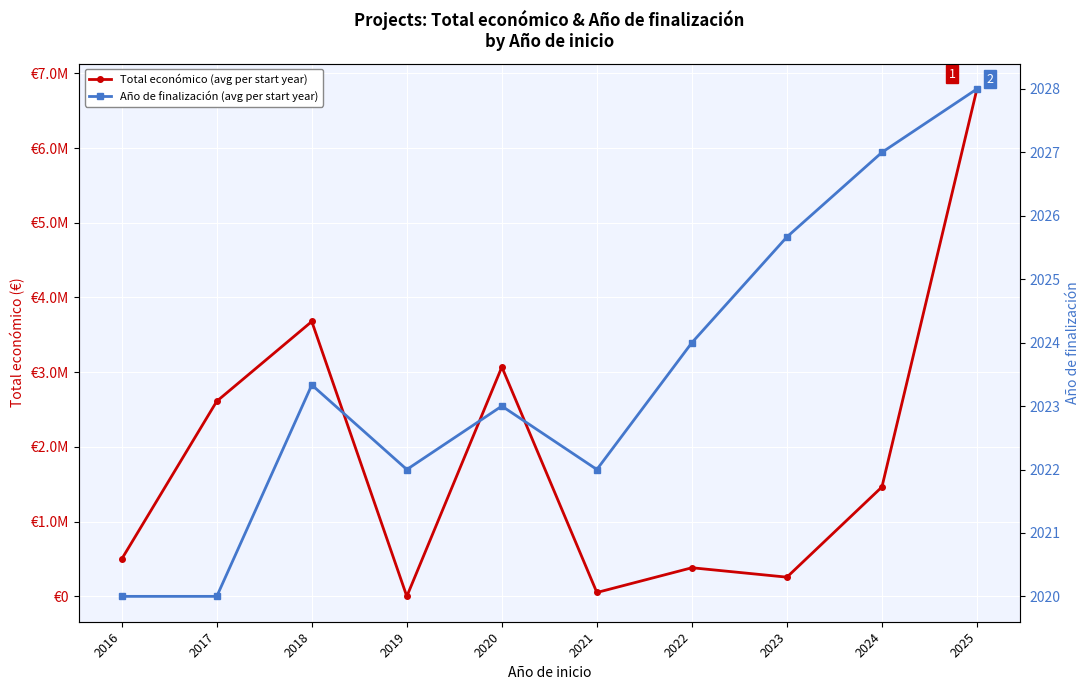

Is this an area chart (filled region under the line)?

No